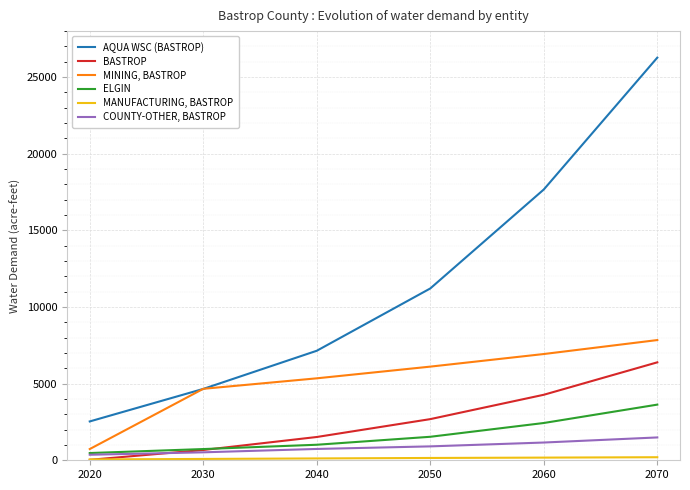

True or false: ELGIN has more than 1 points higher than both neighbors.

False